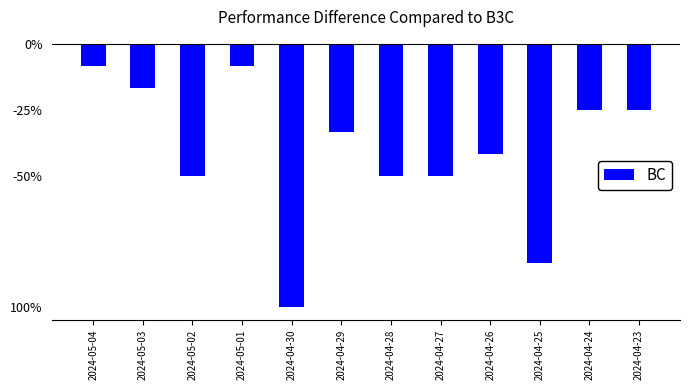

How many distinct data groups are displayed?

1